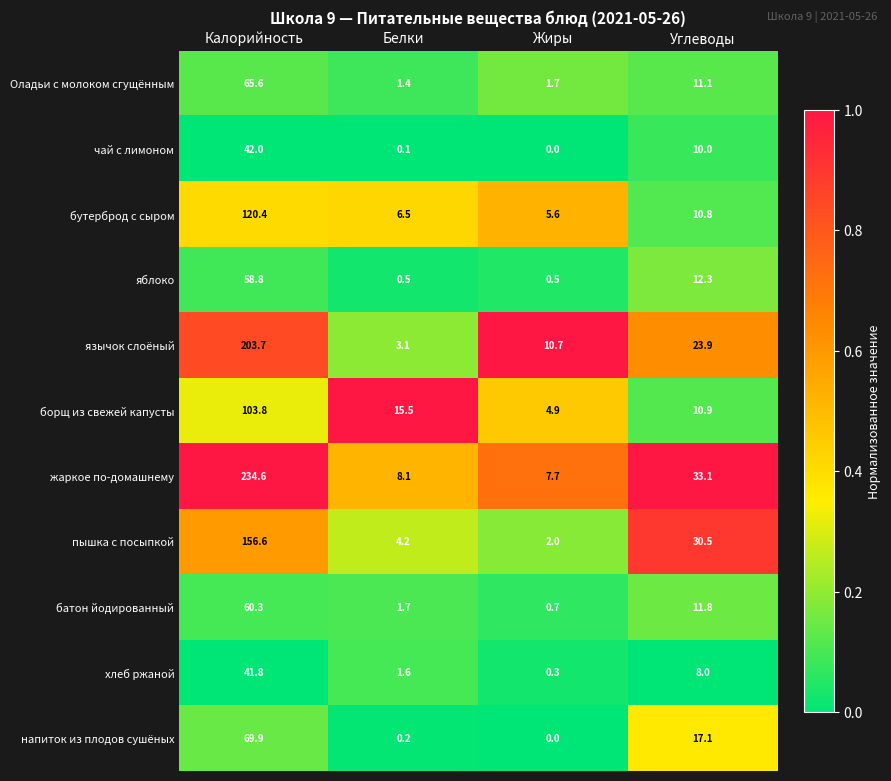

What is the highest value of the батон йодированный series?

60.3